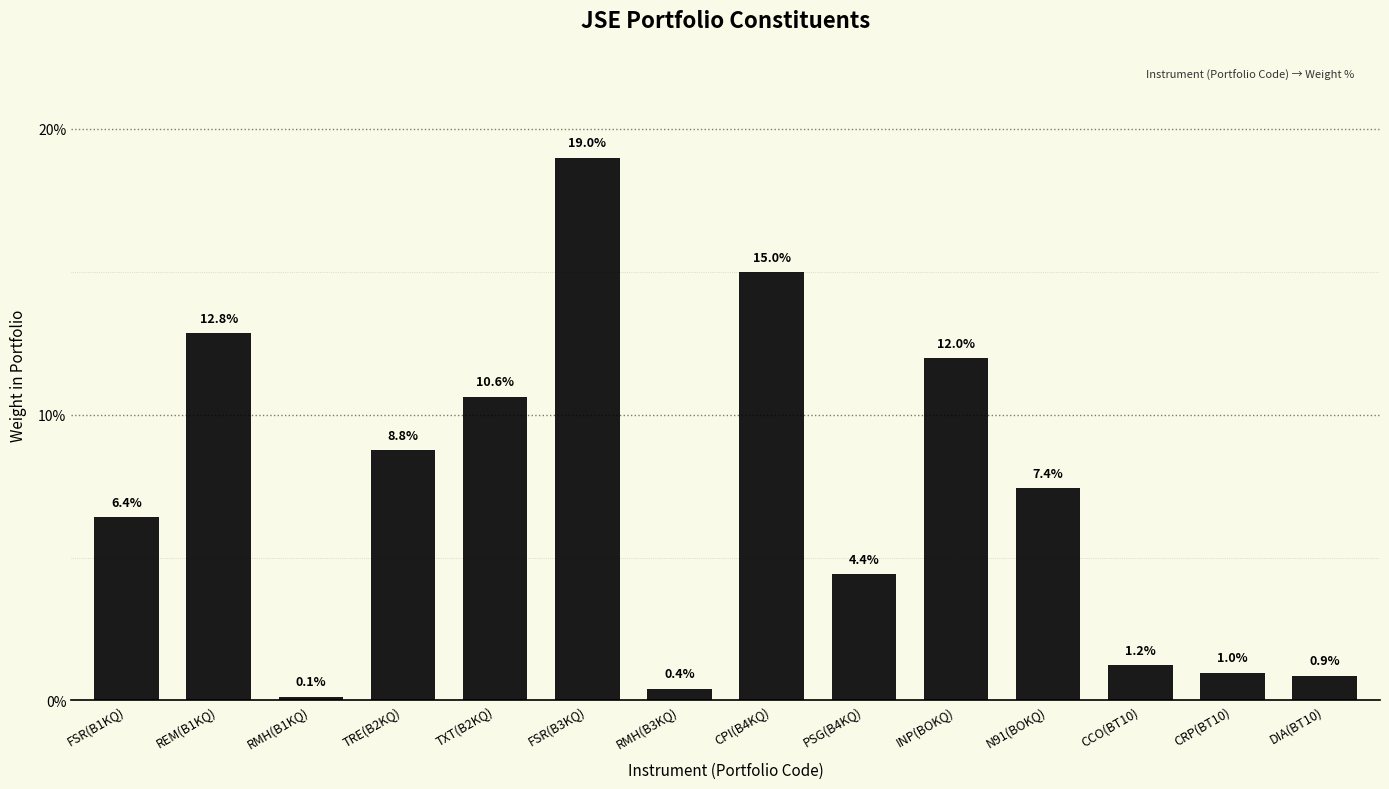

What position from the left is REM(B1KQ)?

2